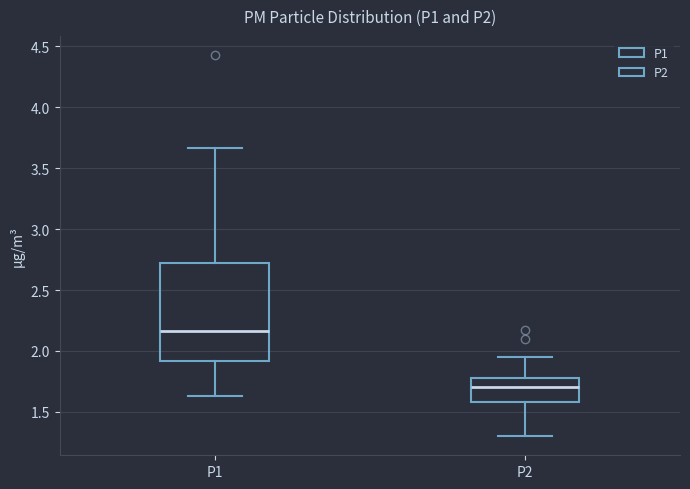

Comparing the boxes themselves (not the whiskers), which one is the tallest?

P1